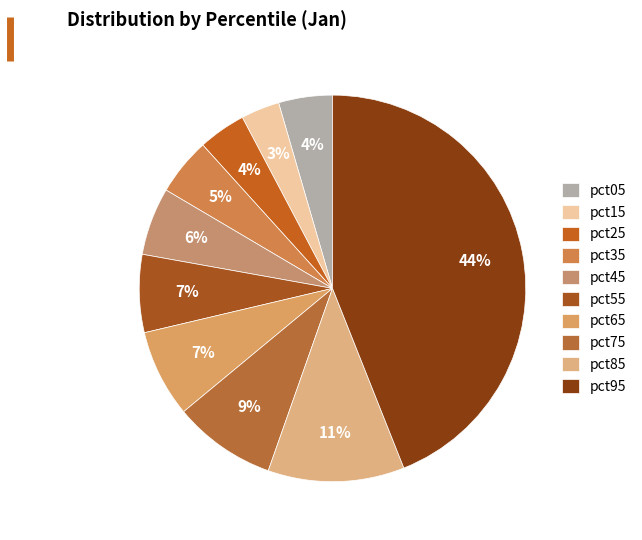

To the nearest percent, what is the combined percentage of pct15 and pct95?

47%